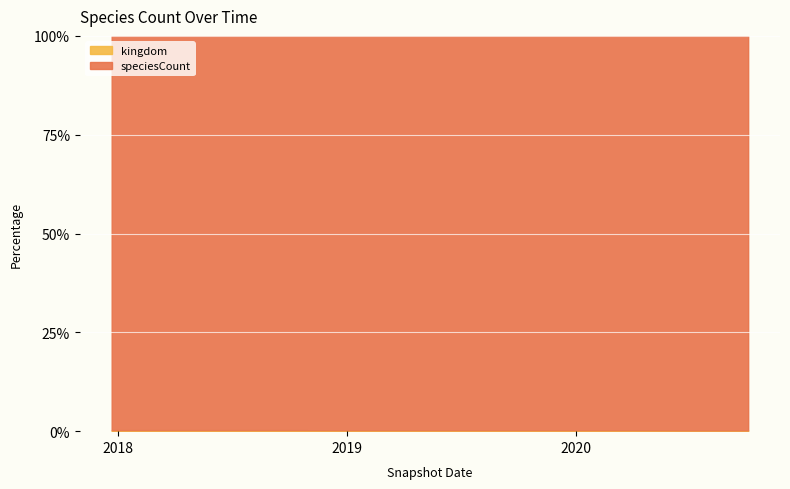

How many data points in speciesCount are above 422?

2